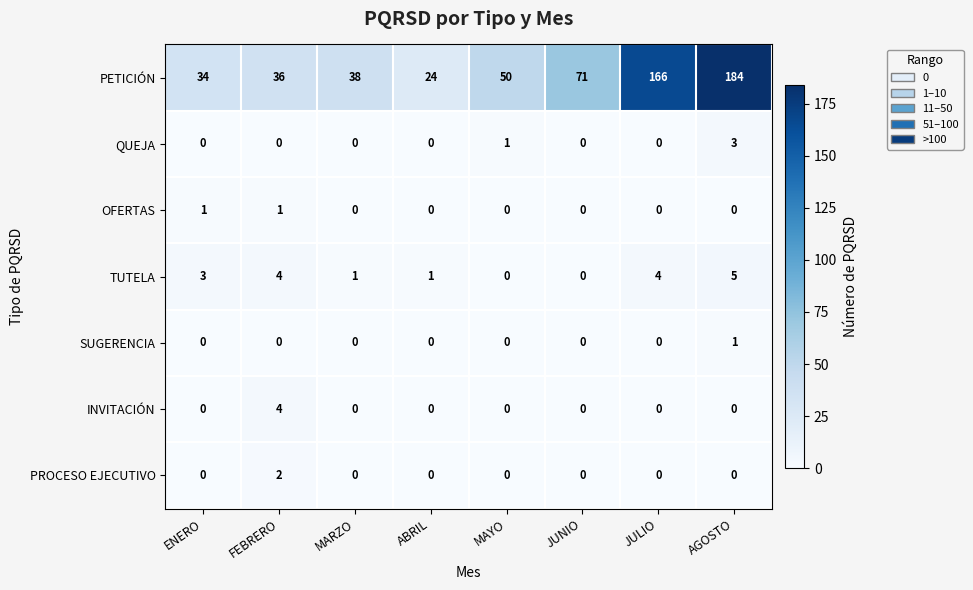

How many categories are shown in the chart?

8